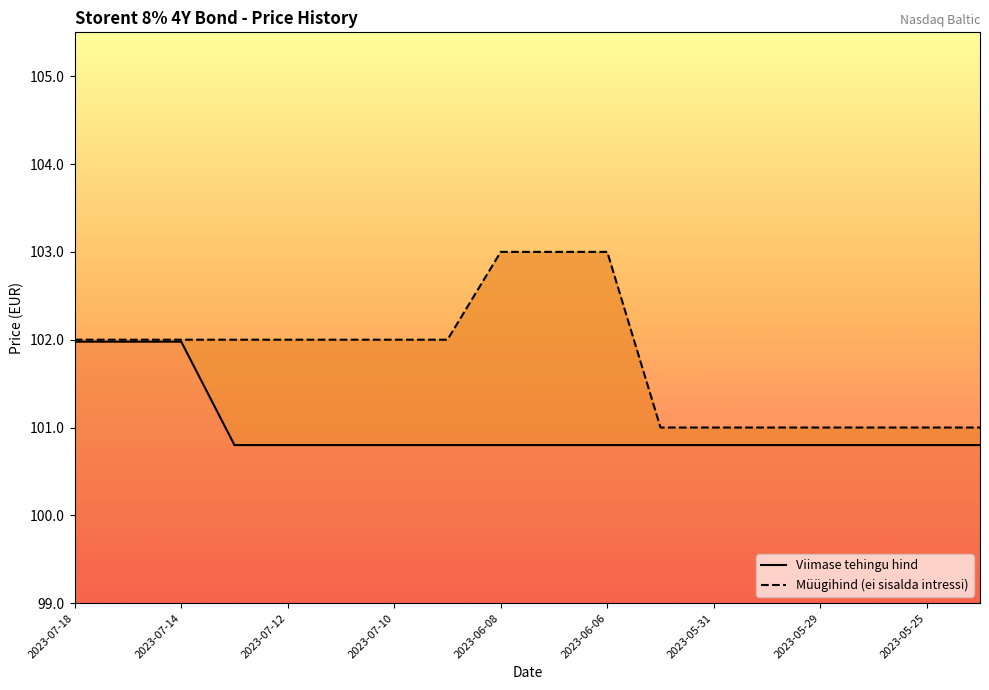

True or false: Viimase tehingu hind and Müügihind (ei sisalda intressi) intersect in this chart.

False